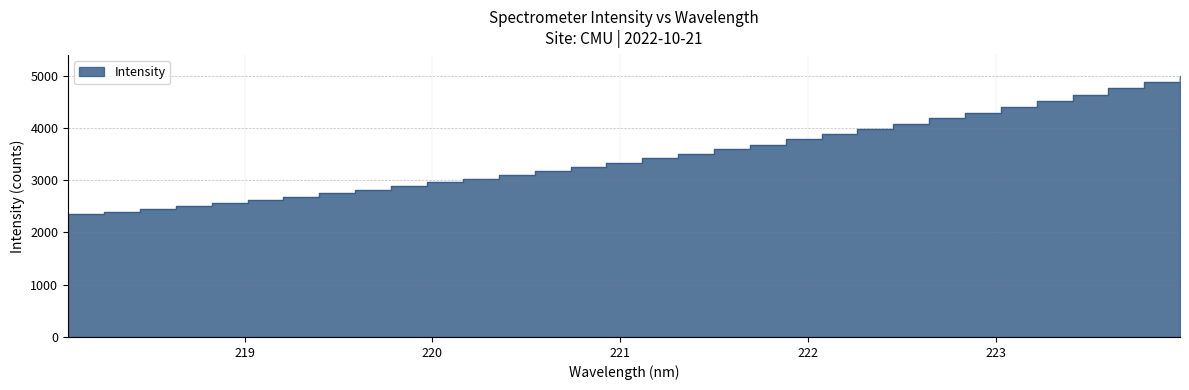

Which has a higher value, 221.8812 or 218.0596?

221.8812